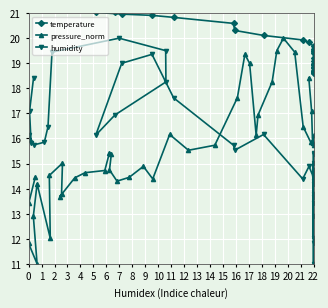

What is the total value across all series at 8?

60.3